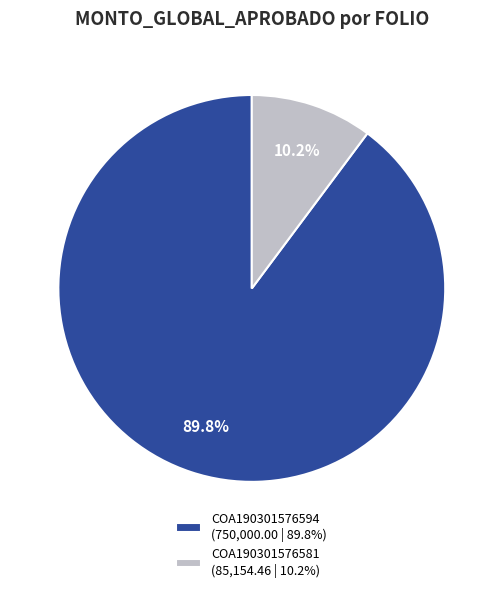

To the nearest percent, what is the average slice percentage?

50%